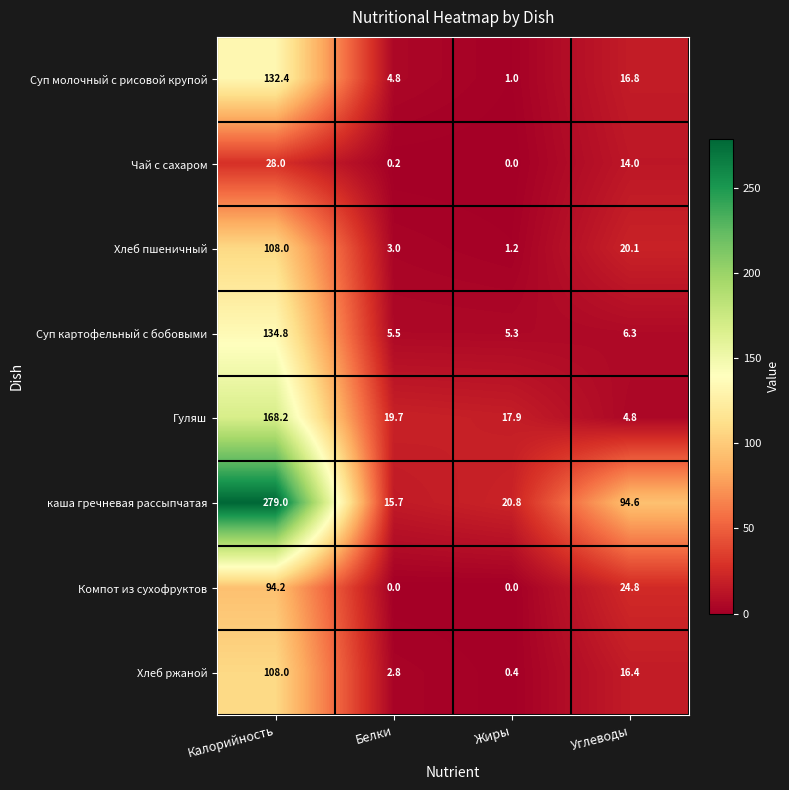

At how many categories does at least one series exceed 206?

1